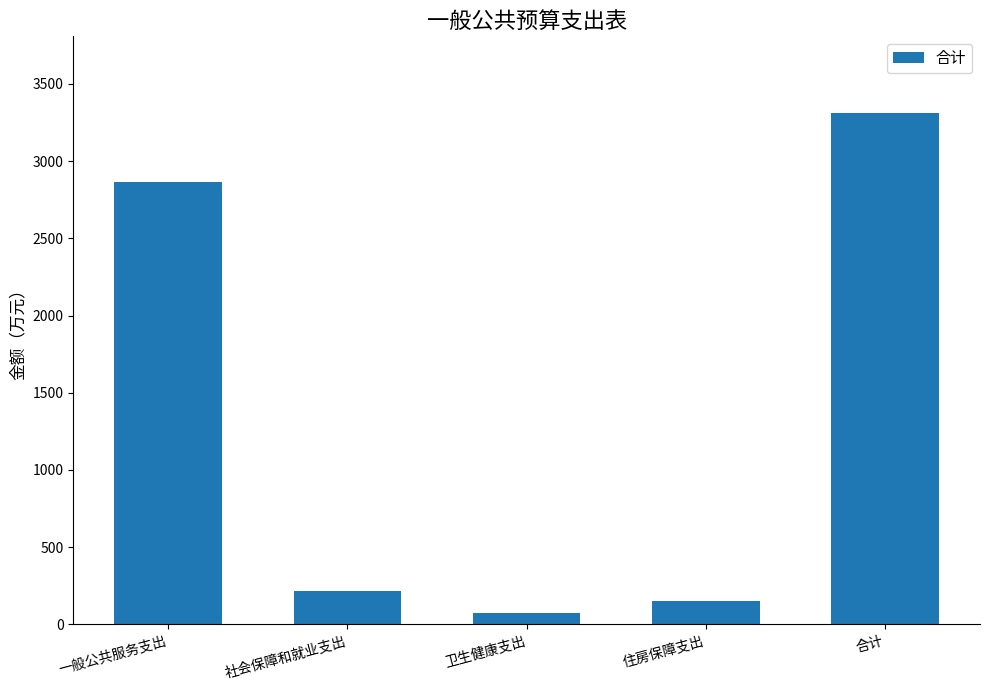

Reading left to right, list all the values displayed in this chart.

一般公共服务支出=2861.9	社会保障和就业支出=219.1	卫生健康支出=76.9	住房保障支出=153.5	合计=3311.3